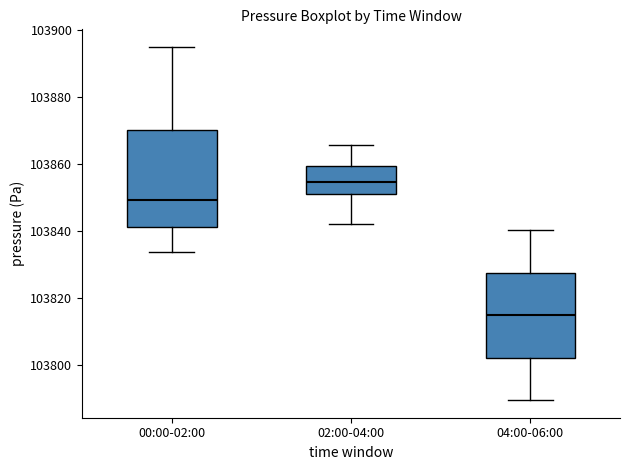

Reading left to right, read every box against the y-axis: the position of its median line, the range the box covers, and the ends of its whiskers. The values are not printed on the chart, so give them approximately, as read against the axis.

00:00-02:00: median 103850, box 103842 to 103870, whiskers 103834 to 103894
02:00-04:00: median 103854, box 103852 to 103860, whiskers 103842 to 103866
04:00-06:00: median 103814, box 103802 to 103828, whiskers 103790 to 103840